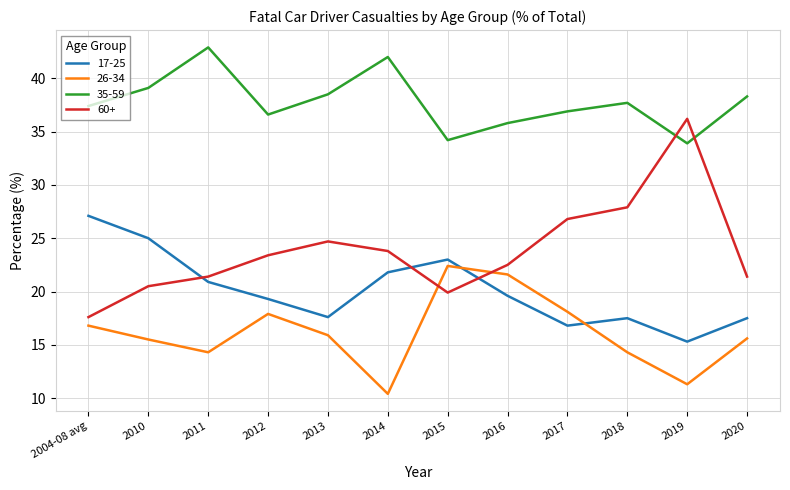

What is the lowest value of the 26-34 series?

10.4